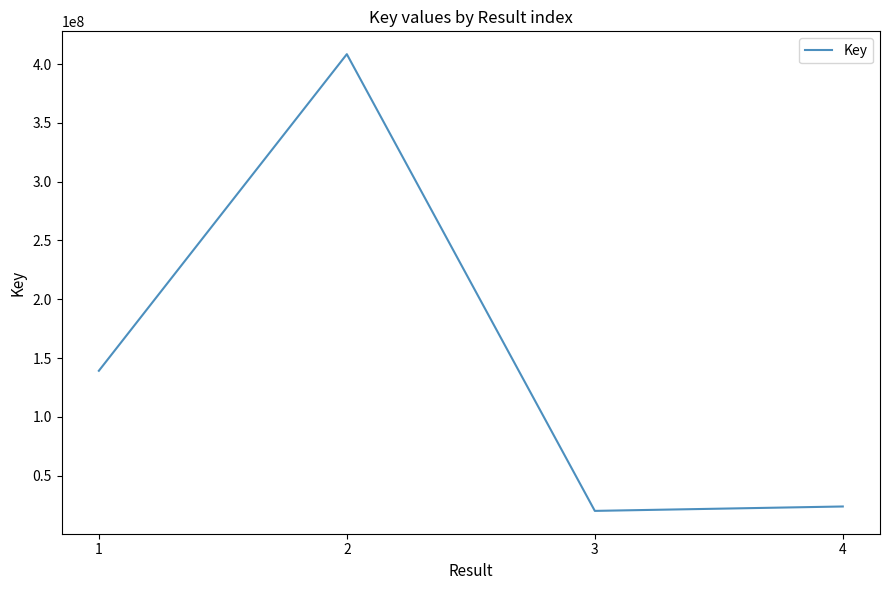

Rank the categories by value from highest to lowest.

2, 1, 4, 3